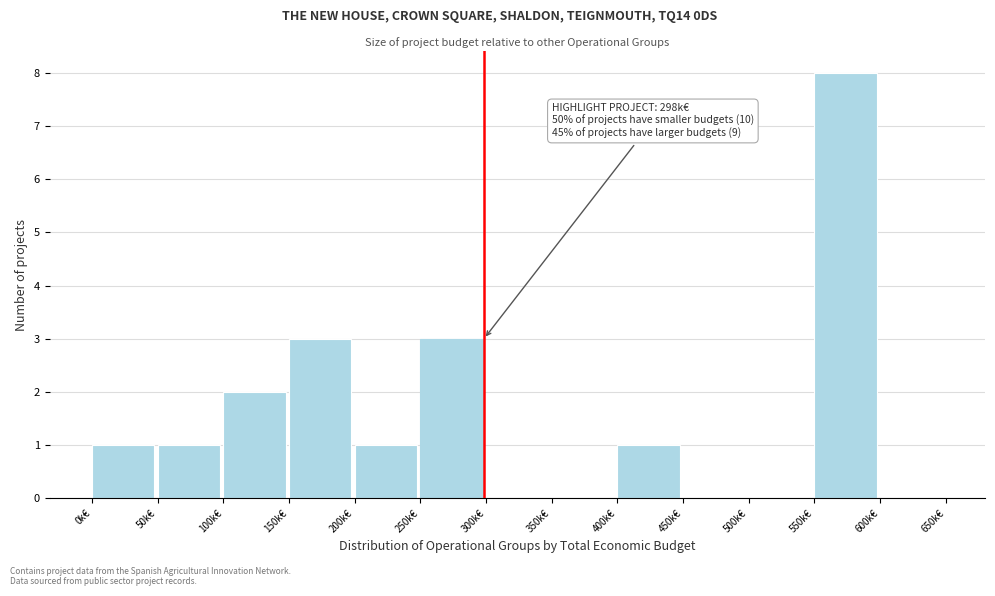

Reading left to right, what are all the values shown in this chart?

0k€=1	50k€=1	100k€=2	150k€=3	200k€=1	250k€=3	300k€=0	350k€=0	400k€=1	450k€=0	500k€=0	550k€=8	600k€=0